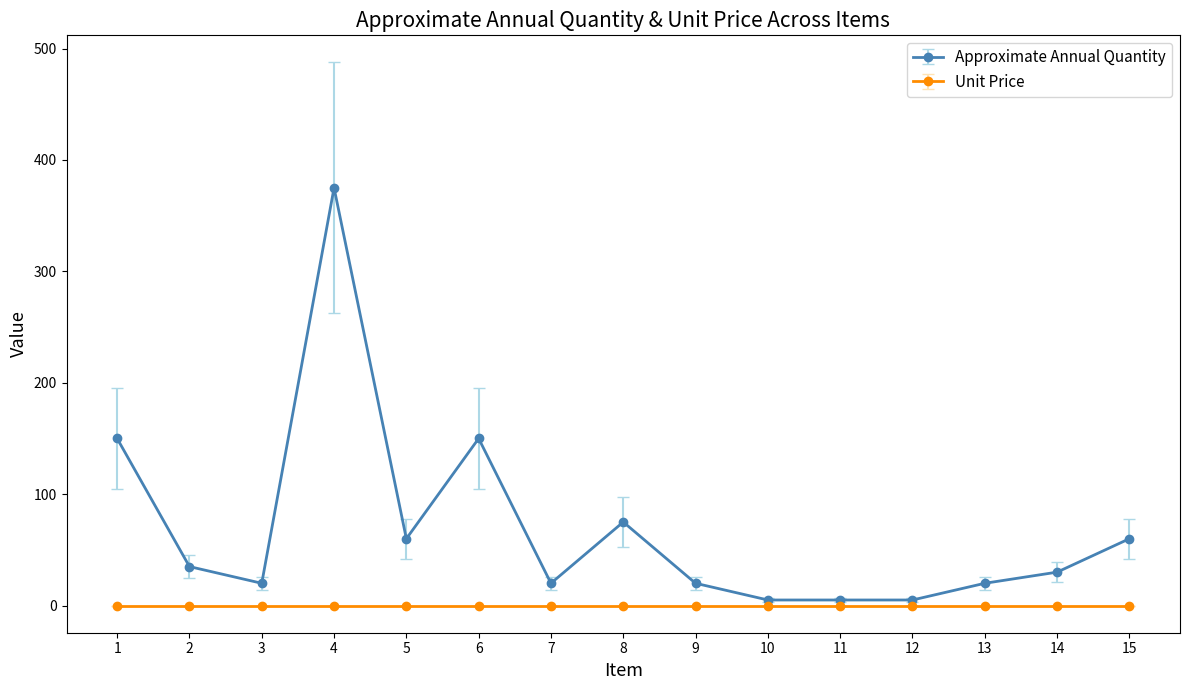

Which series changed the most between 4 and 7?

Approximate Annual Quantity